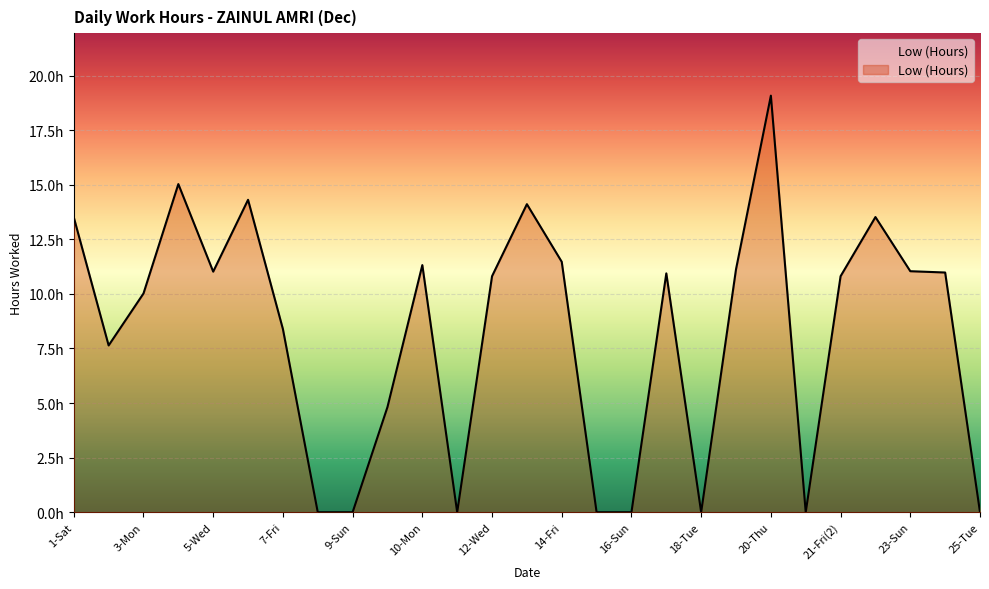

Reading left to right, extract all data points from this chart.

13.5	7.6	10.0	15.0	11.0	14.3	8.4	0.0	0.0	4.8	11.3	0.0	10.8	14.1	11.5	0.0	0.0	10.9	0.0	11.1	19.1	0.0	10.8	13.5	11.0	11.0	0.0